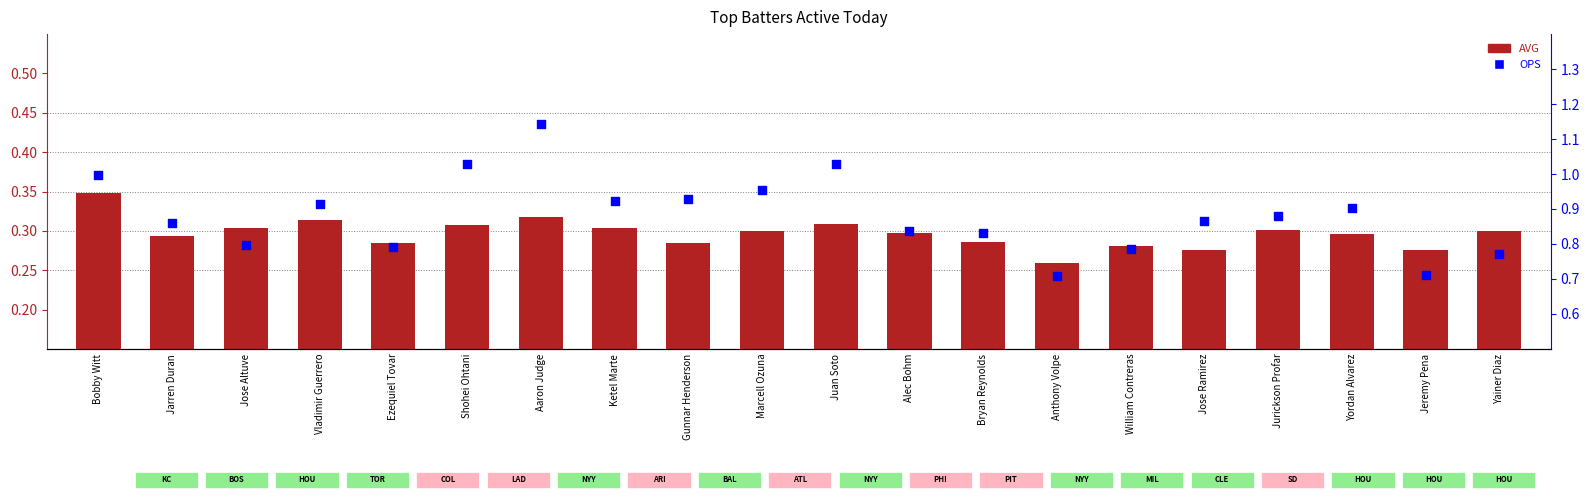

Which series has the widest spread of Y values?

OPS